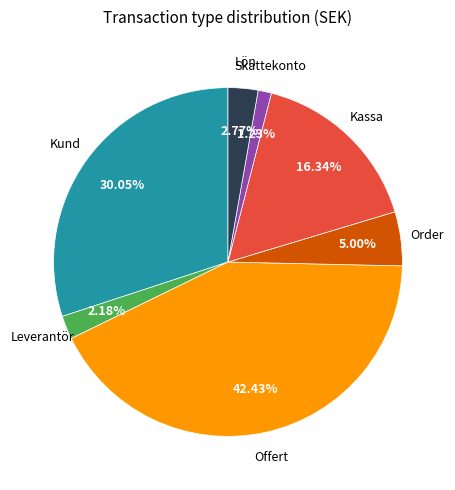

Is there any slice that represents more than half of the pie?

No